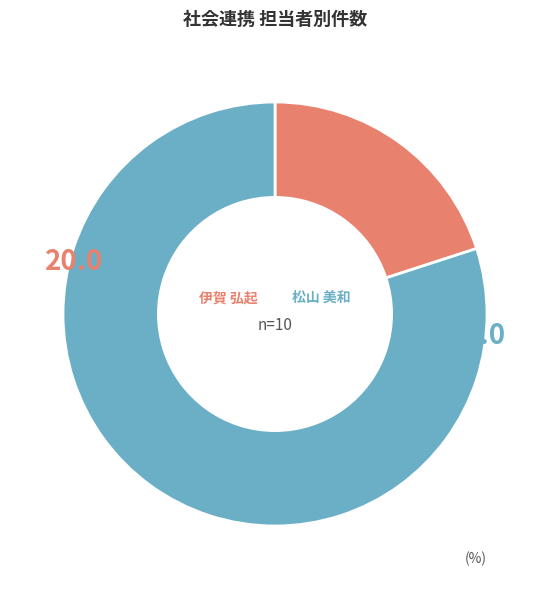

Is there any slice that represents more than half of the pie?

Yes